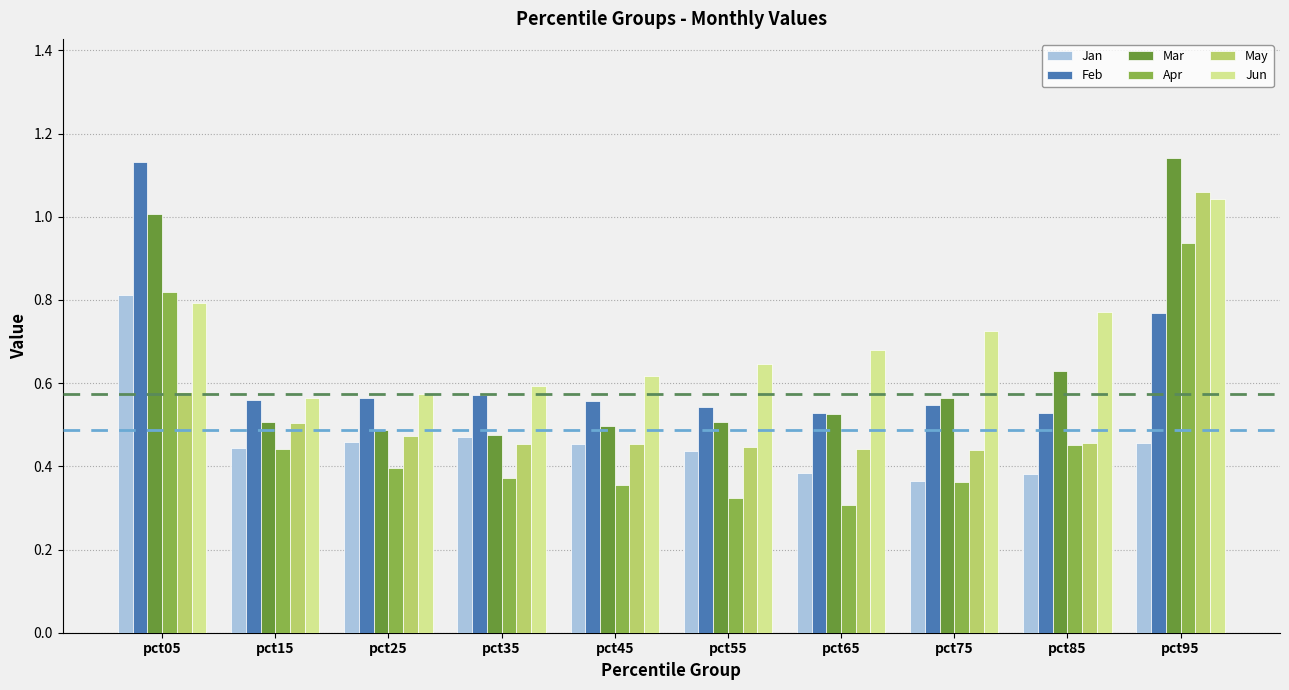

What is the total value across all series at pct15?

3.0